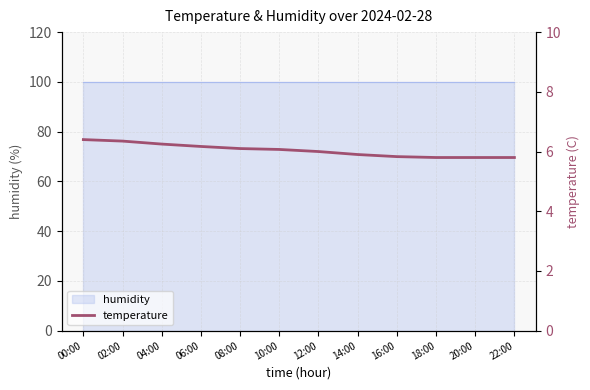

What is the minimum value shown in the chart?

5.8